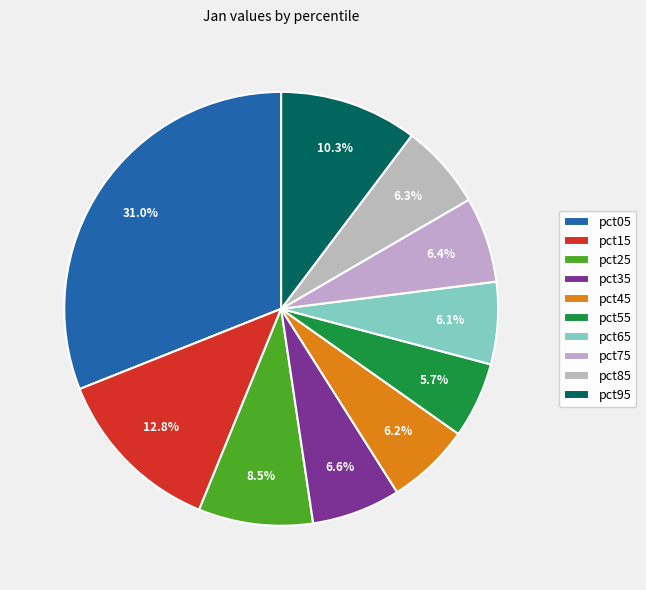

Between pct25 and pct45, which is larger?

pct25